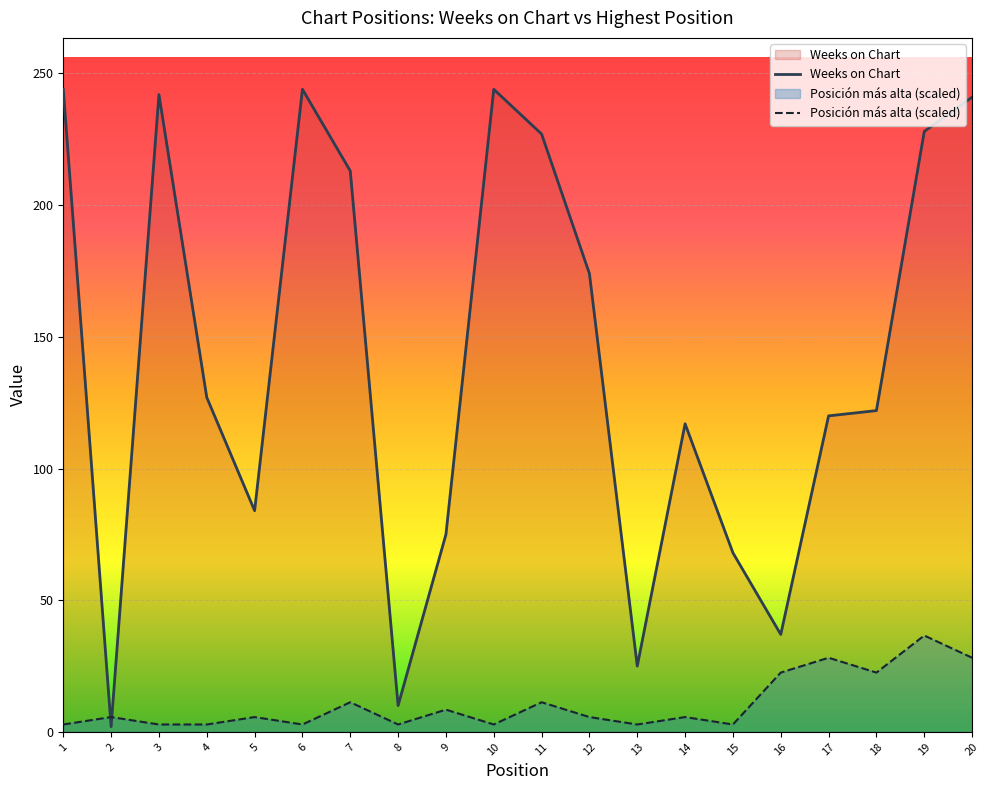

List the series in order of their peak value, highest first.

Weeks on Chart, Posición más alta (scaled)